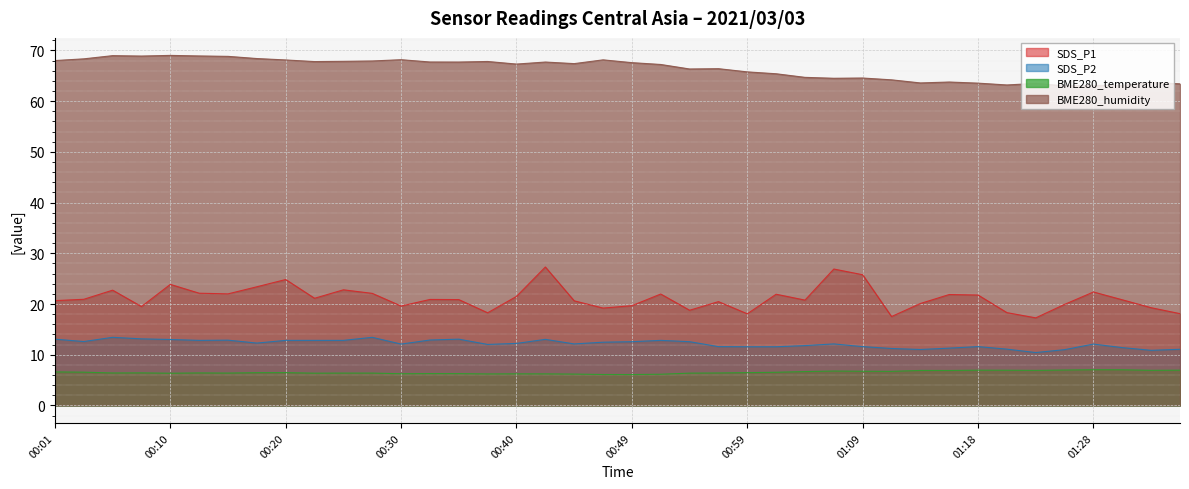

Which series has the largest total across all categories?

BME280_humidity